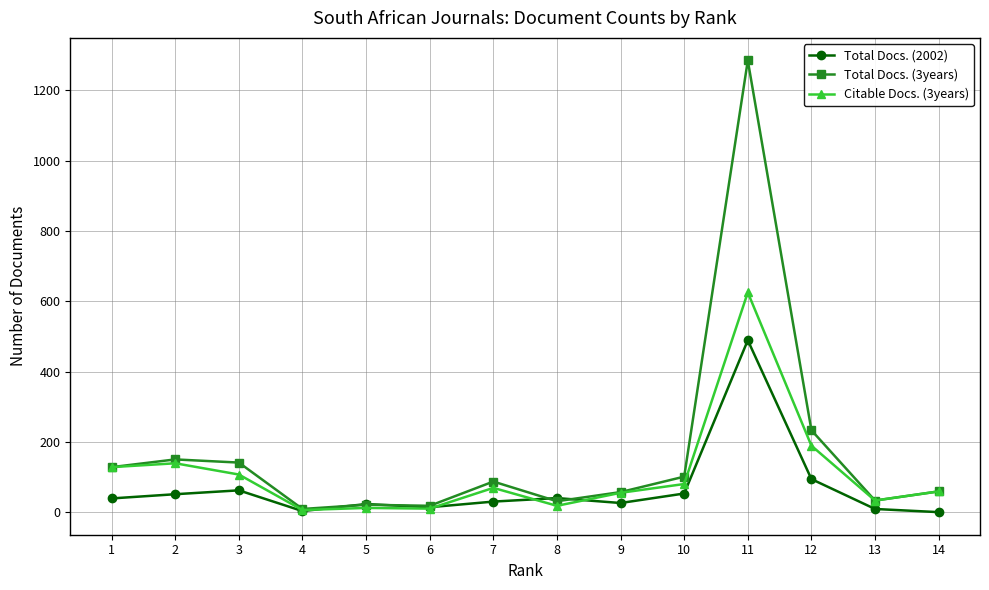

True or false: Total Docs. (2002) and Citable Docs. (3years) cross at least once.

True